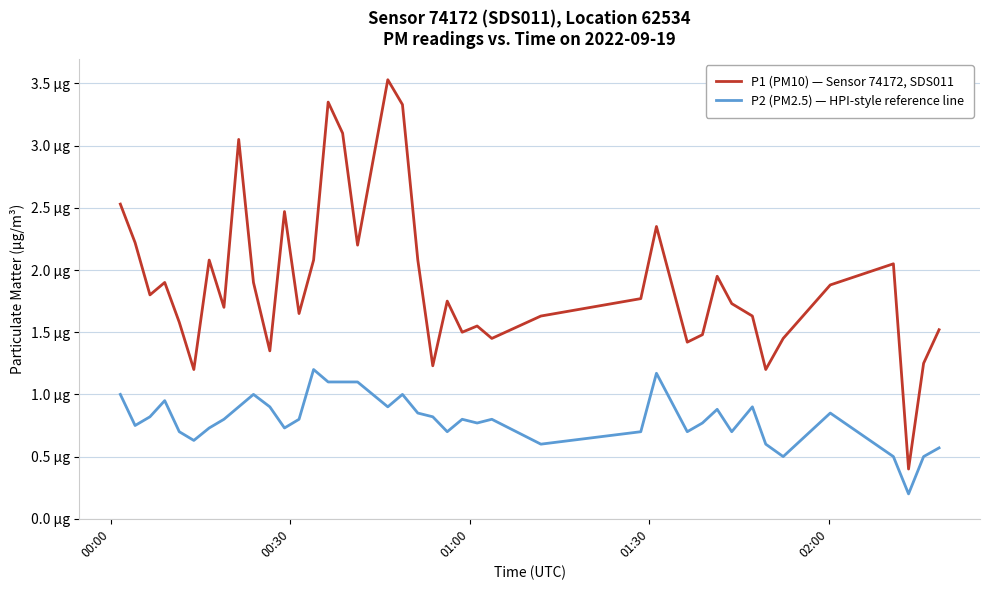

Which series has the widest spread of values?

P1 (PM10) — Sensor 74172, SDS011